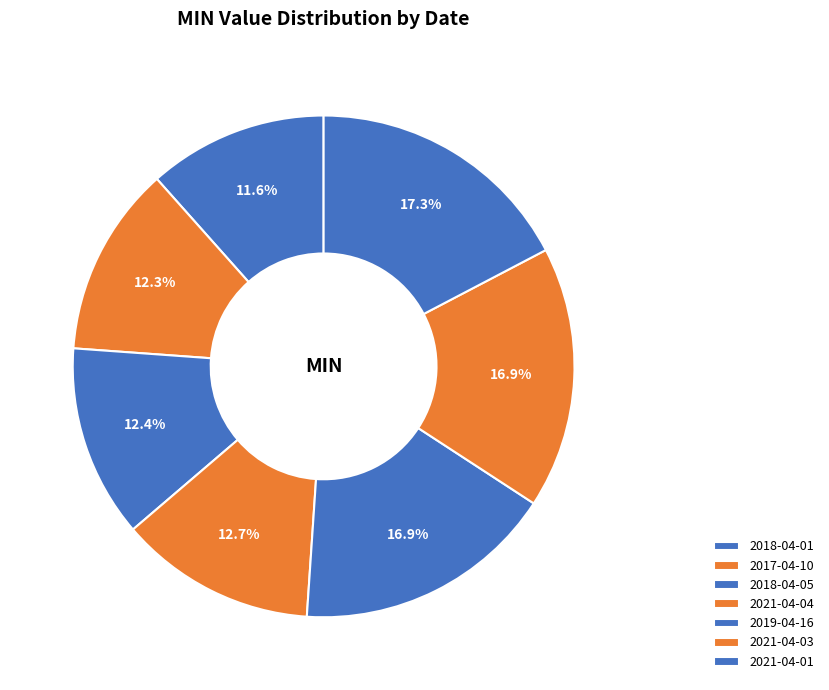

To the nearest percent, what percentage of the pie is 2021-04-01?

17%